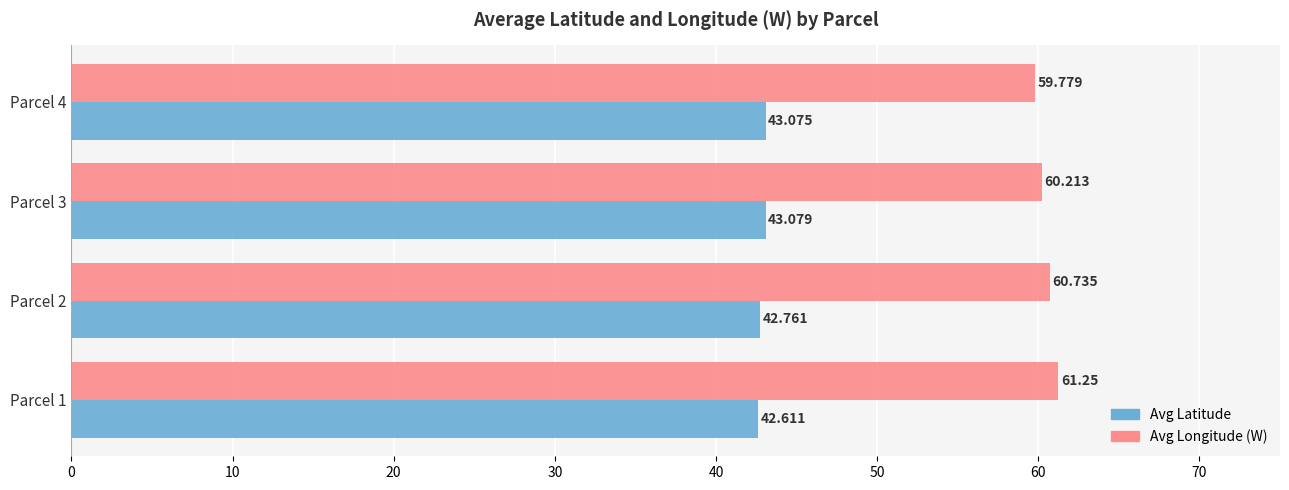

Rank the series by their maximum value, from highest to lowest.

Avg Longitude (W), Avg Latitude